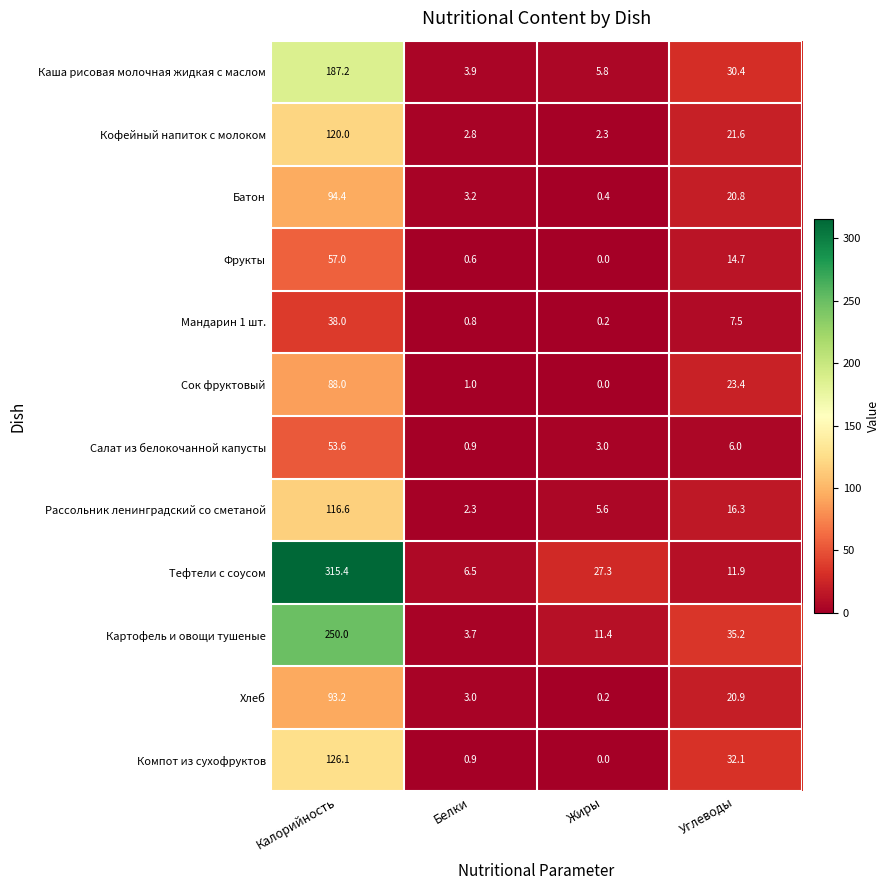

Between Калорийность and Углеводы, which series saw the biggest shift?

Тефтели с соусом